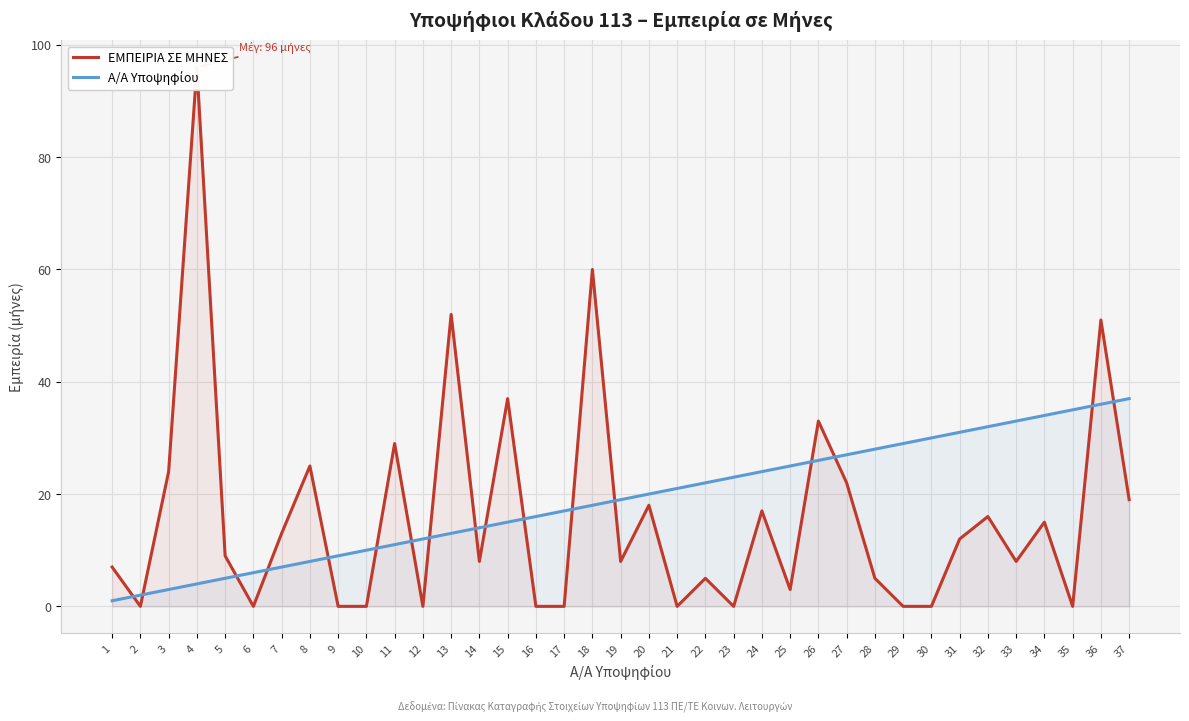

Where is the first local minimum for ΕΜΠΕΙΡΙΑ ΣΕ ΜΗΝΕΣ?

2